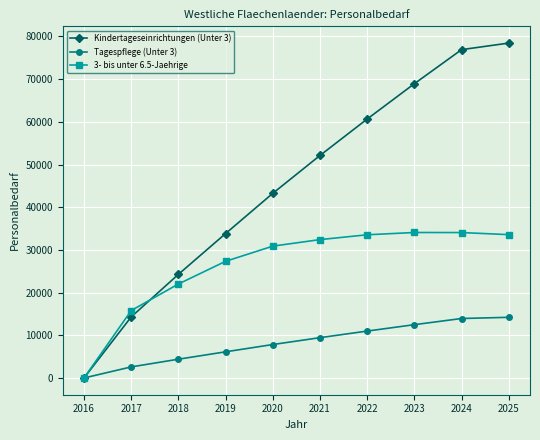

True or false: 3- bis unter 6.5-Jaehrige and Kindertageseinrichtungen (Unter 3) intersect in this chart.

True